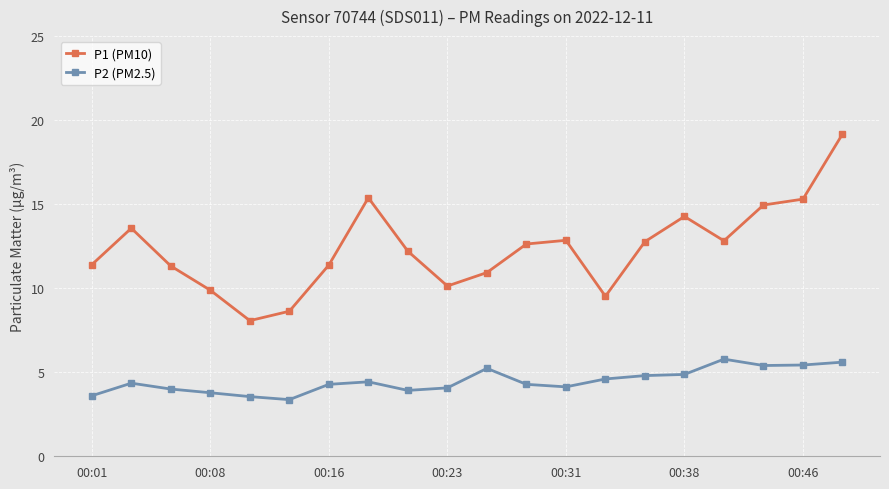

Which series has the largest total across all categories?

P1 (PM10)